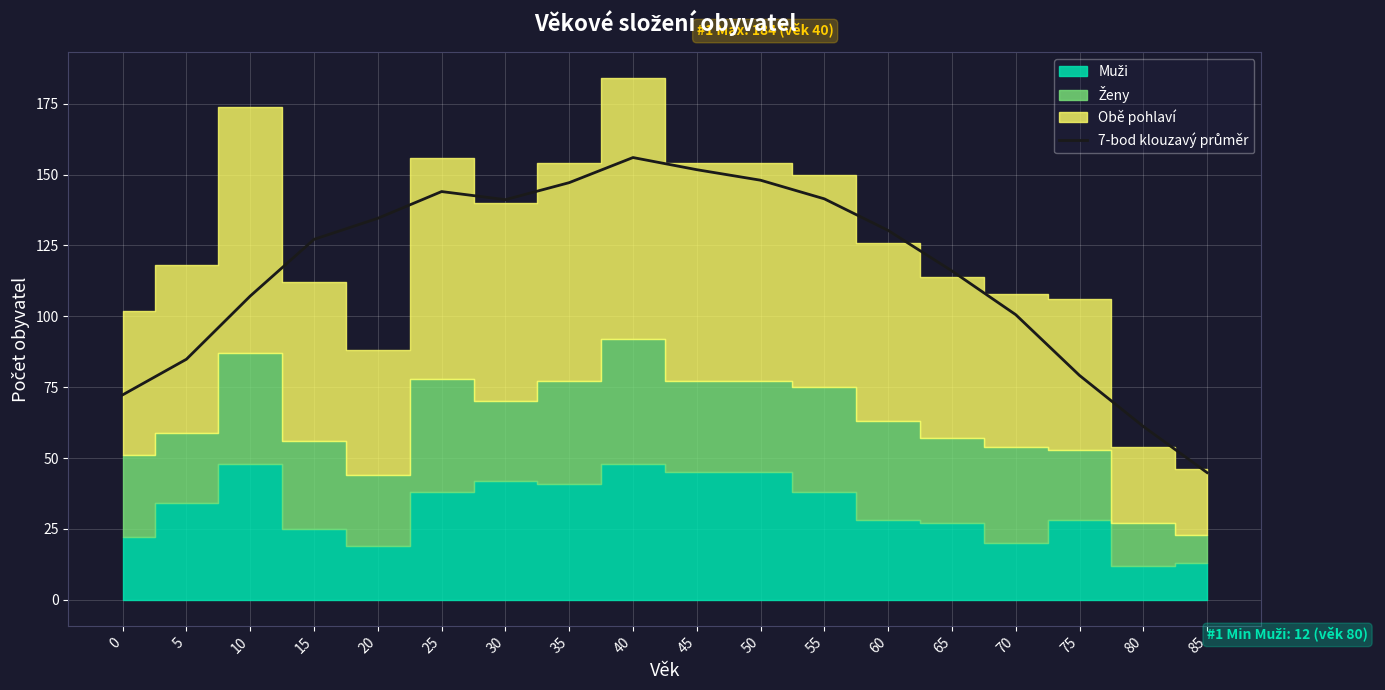

What is the value of the 7th point from the left?

141.1